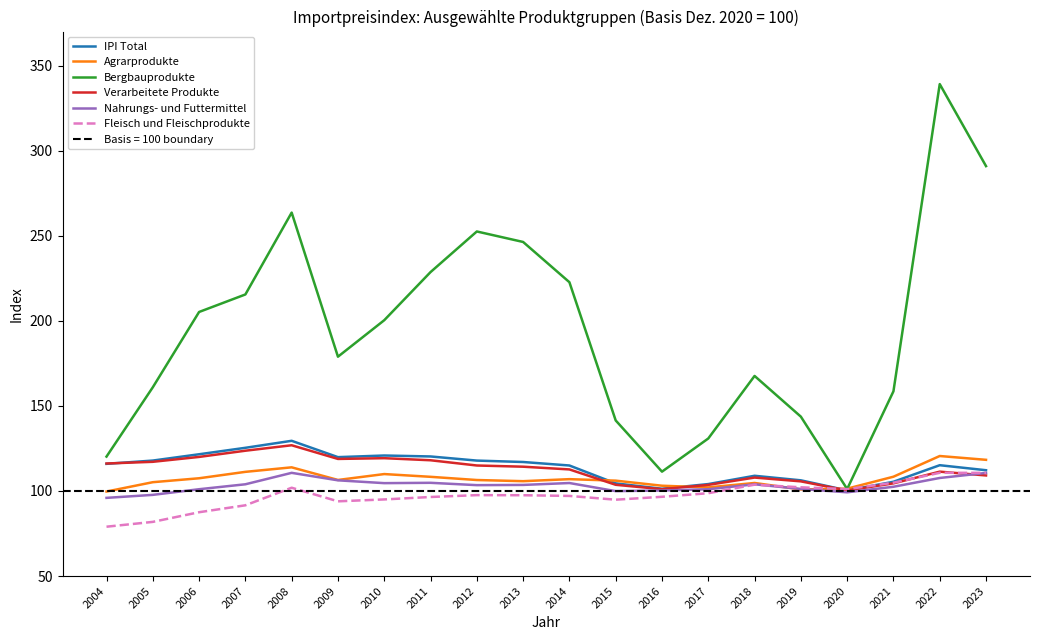

Which label corresponds to the smallest value in the chart?

2004